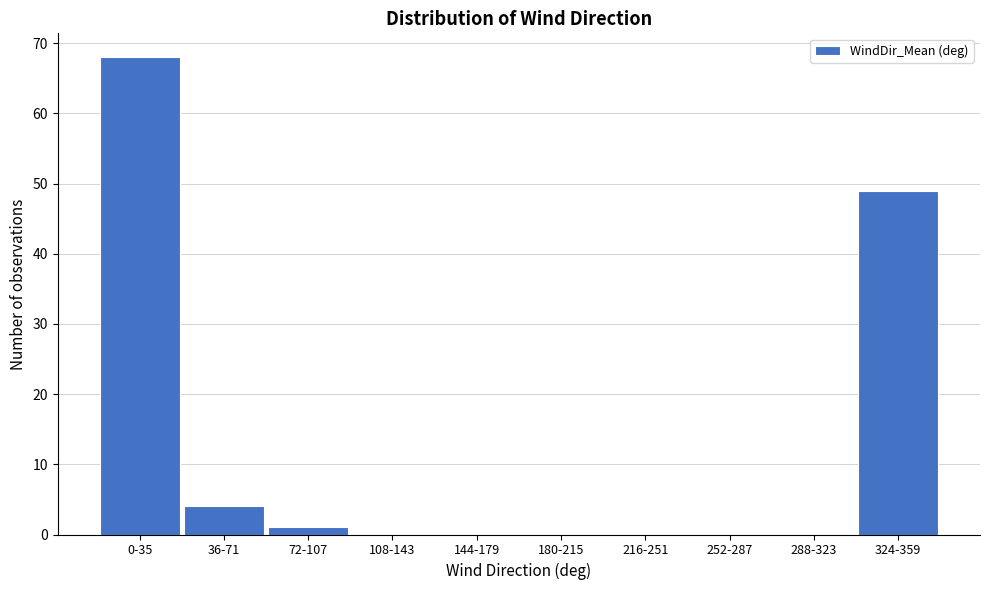

Reading right to left, list all the values displayed in this chart.

324-359=49	288-323=0	252-287=0	216-251=0	180-215=0	144-179=0	108-143=0	72-107=1	36-71=4	0-35=68